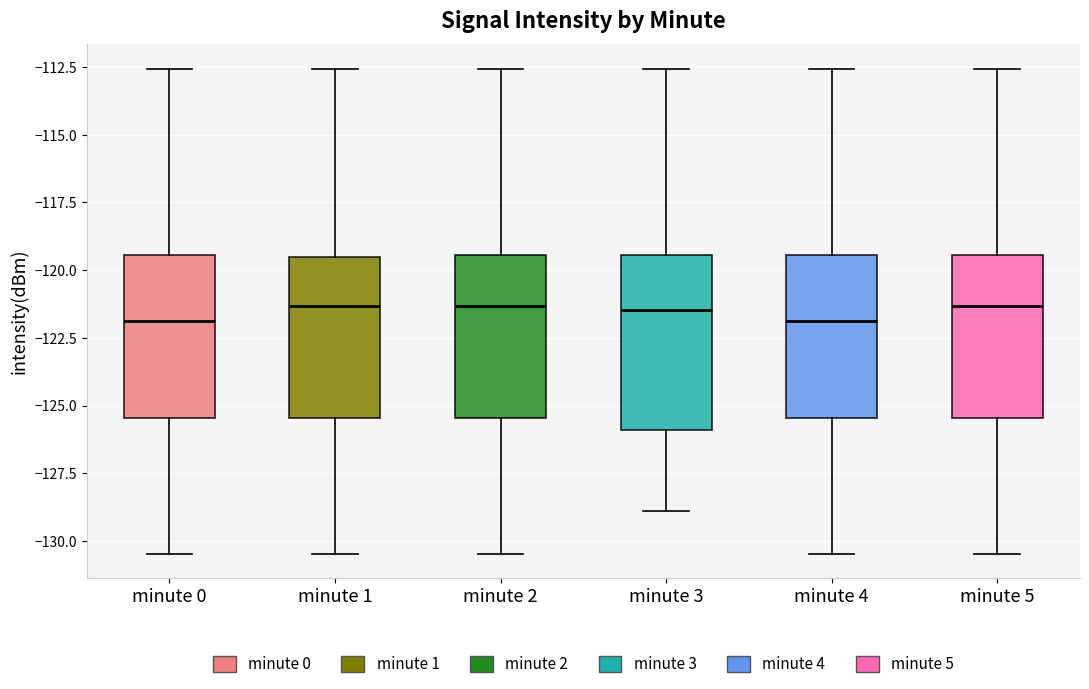

Where does the upper whisker of the box for minute 0 end on the y-axis? The values are not printed on the chart, so give them approximately, as read against the axis.

-112.5